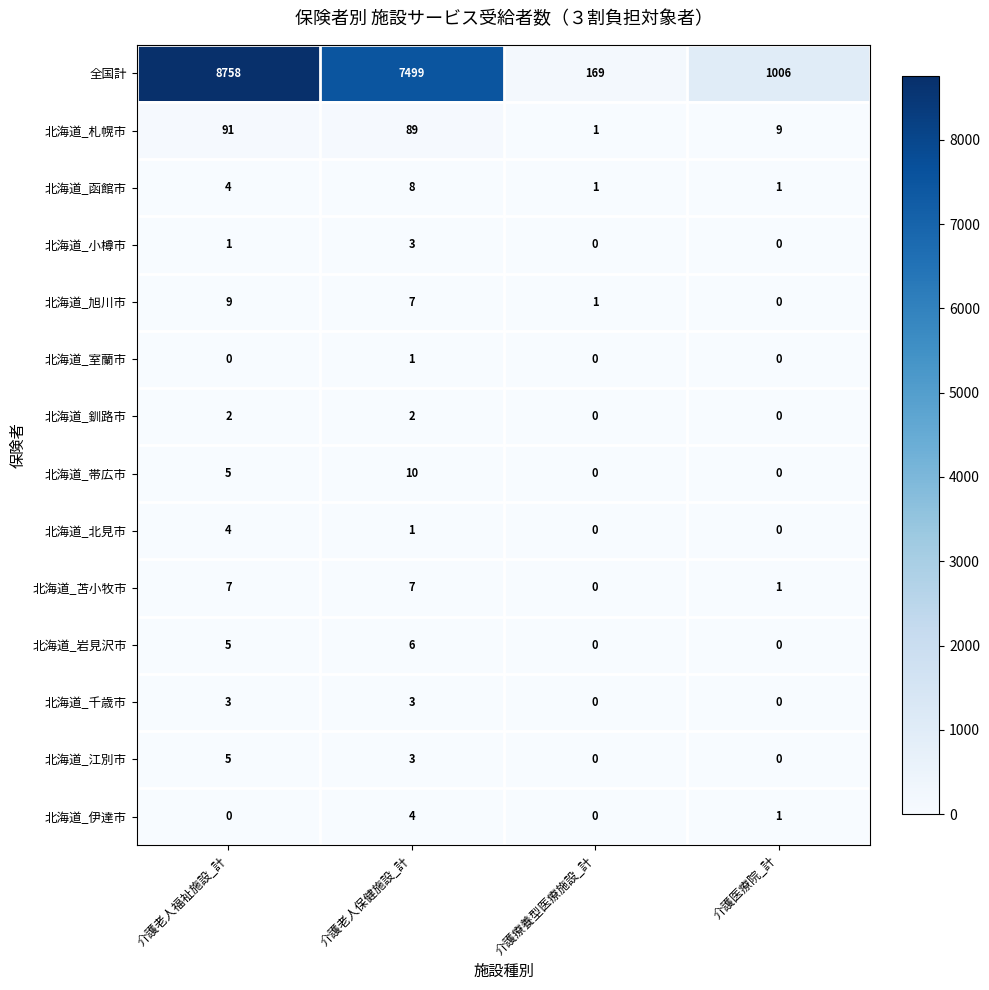

What is the difference between the second highest and second lowest values in the 全国計 series?

6493